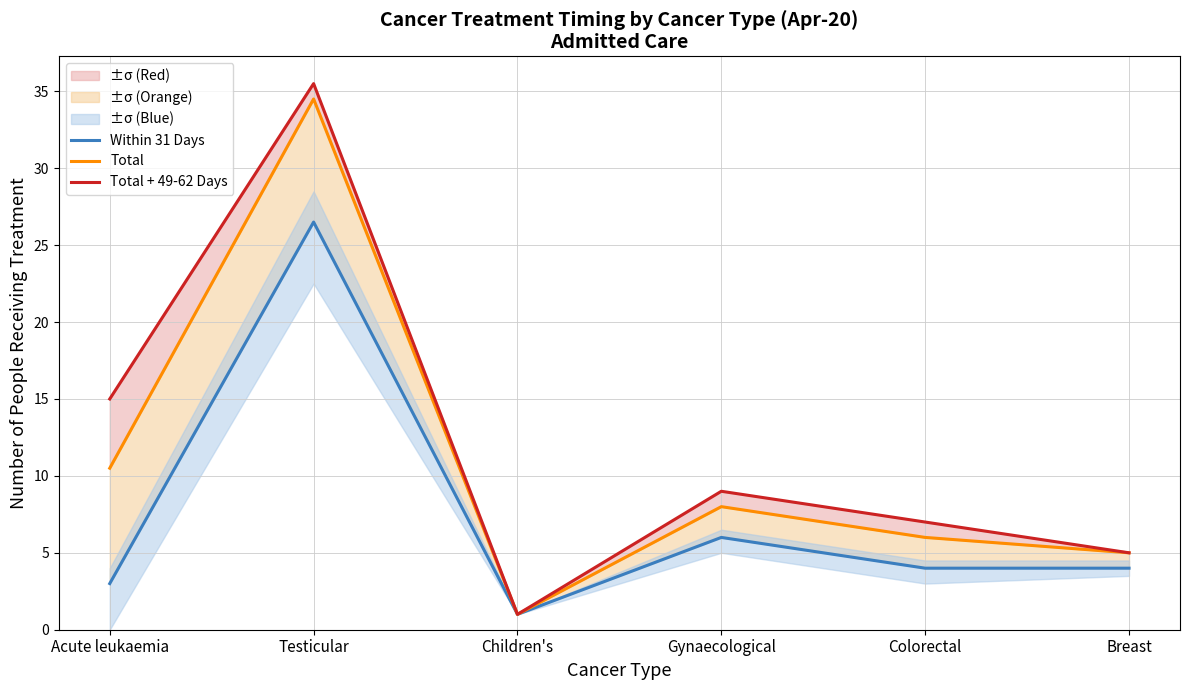

Reading right to left, what are all the values shown in this chart?

Within 31 Days: 4.0	4.0	6.0	1.0	26.5	3.0
Total: 5.0	6.0	8.0	1.0	34.5	10.5
Total + 49-62 Days: 5.0	7.0	9.0	1.0	35.5	15.0